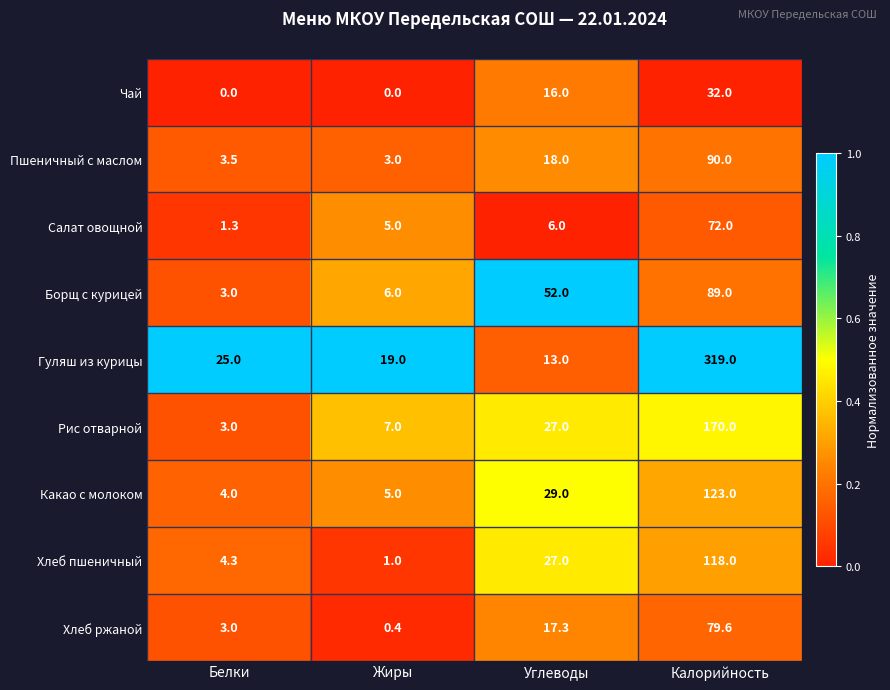

The value of Хлеб пшеничный at Жиры is 1.0. True or false?

True